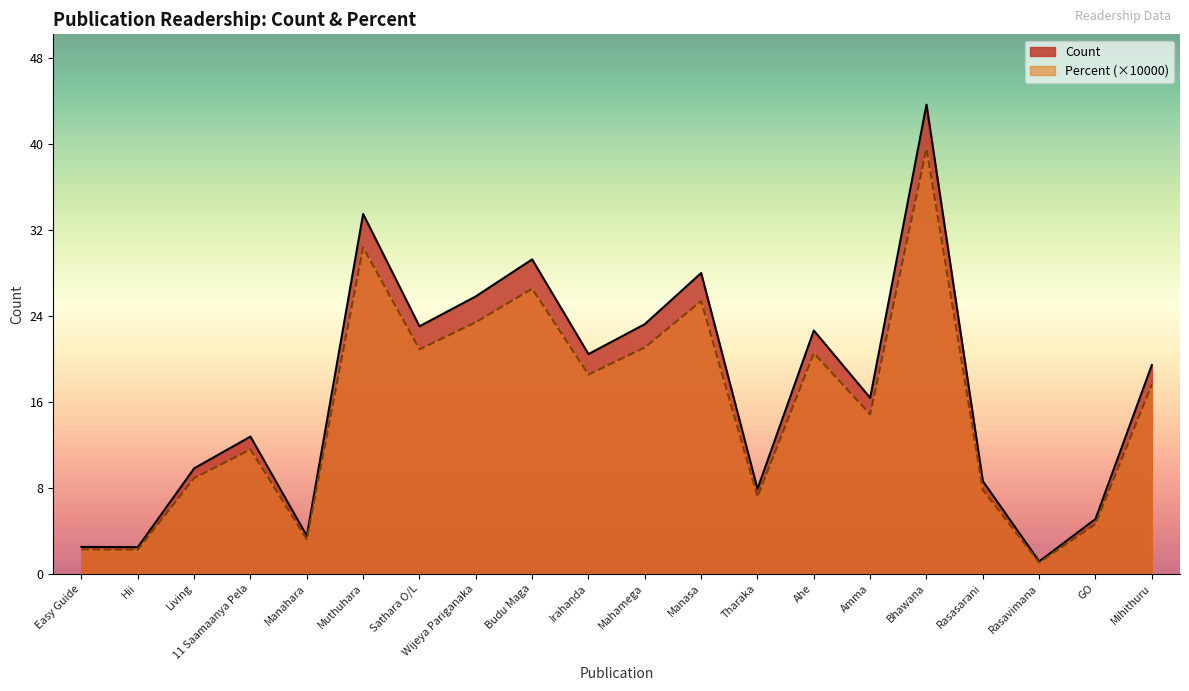

Between Wijeya Pariganaka and Ahe, which series saw the biggest shift?

Count